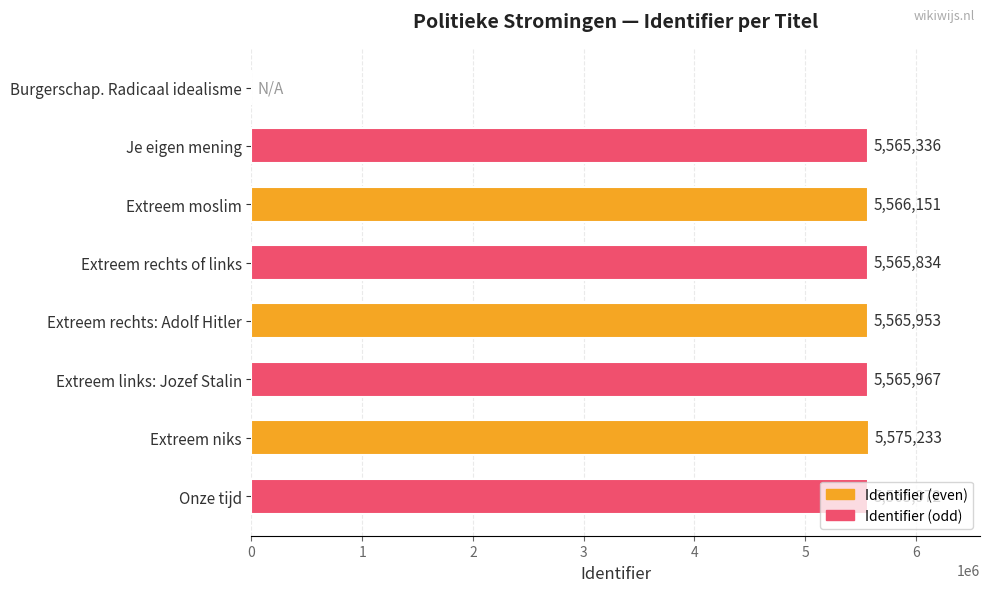

What is the sum of the values at Burgerschap. Radicaal idealisme and Je eigen mening?

5565336